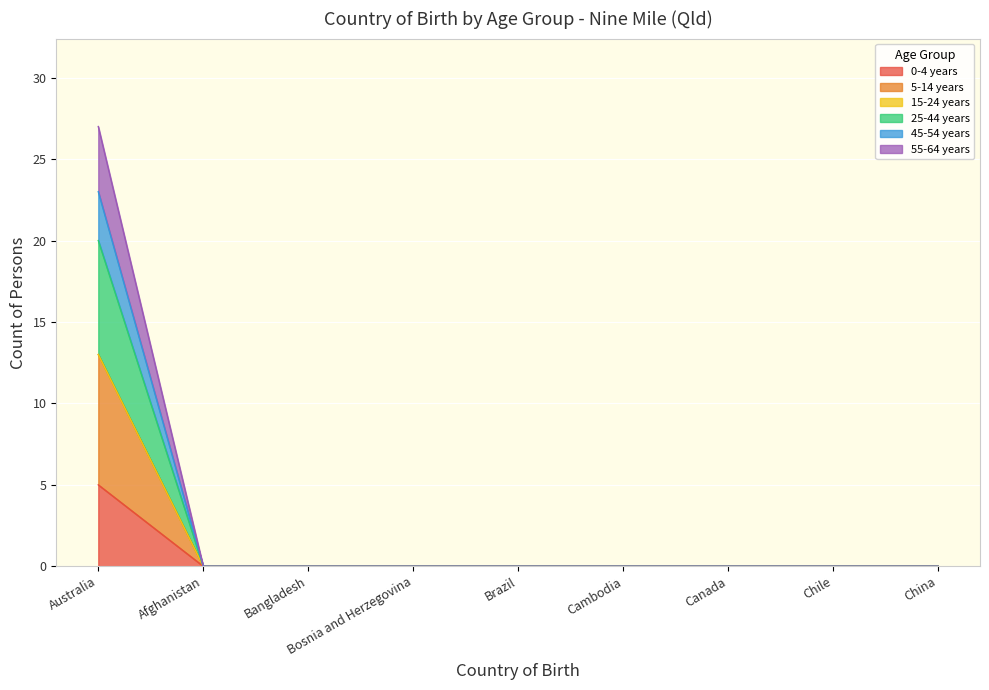

How many lines are shown in the chart?

6